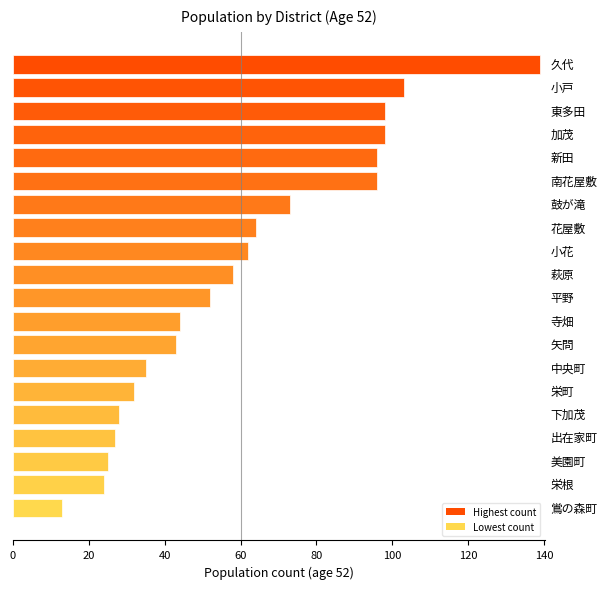

What is the sum of all values?

1210